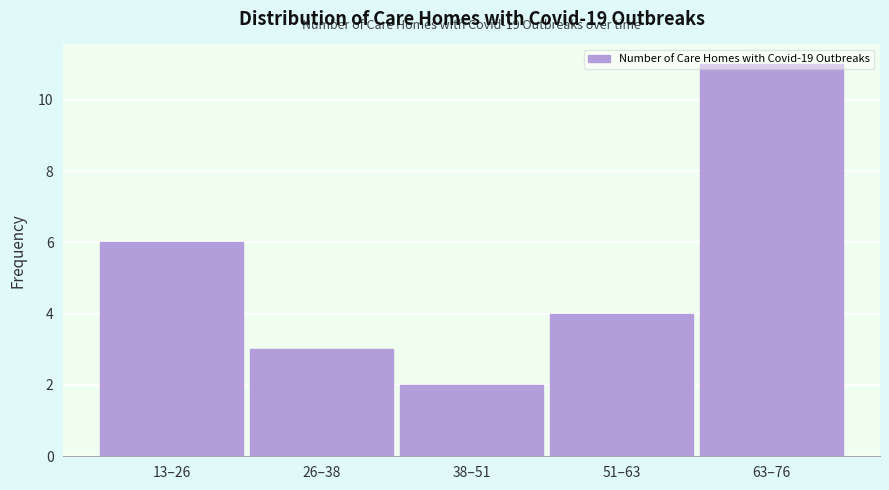

What value does the data have at 13–26?

6